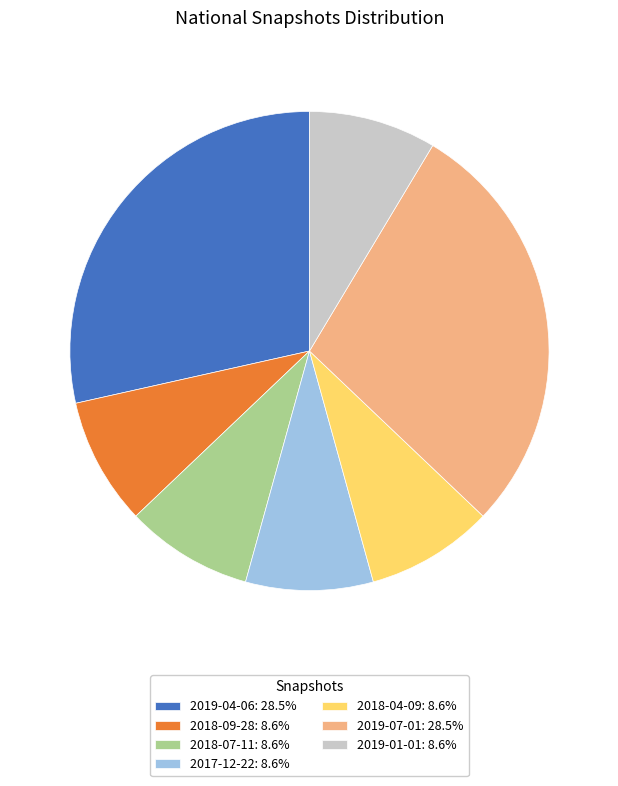

Is 2018-04-09: 8.6% the majority of the pie?

No